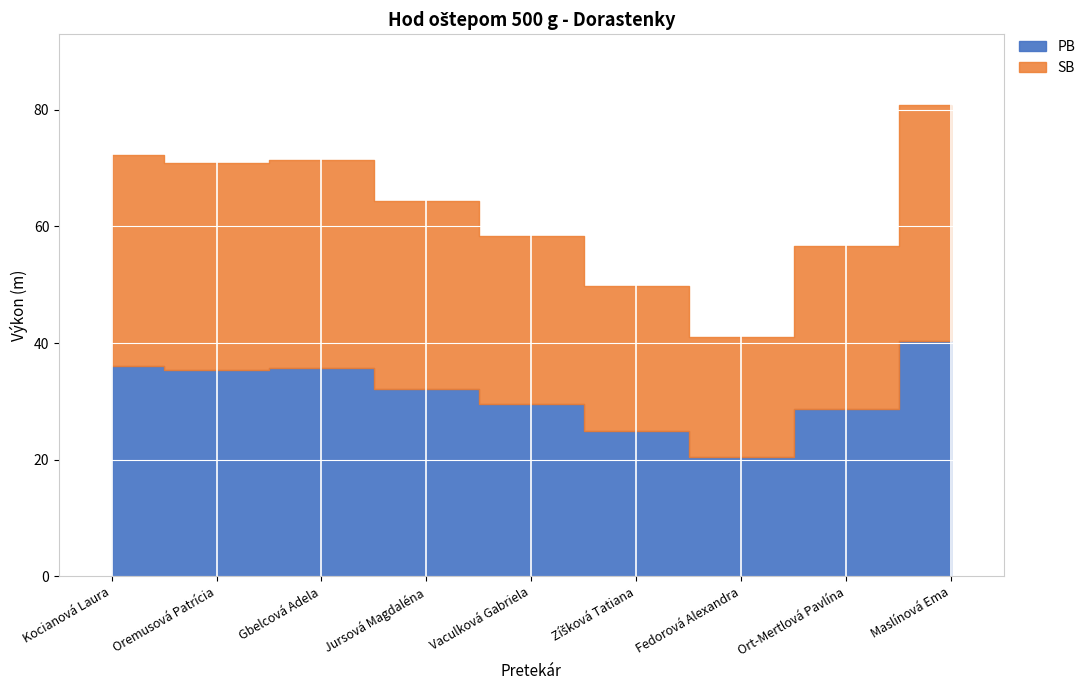

What is the maximum value shown in the chart?

40.4